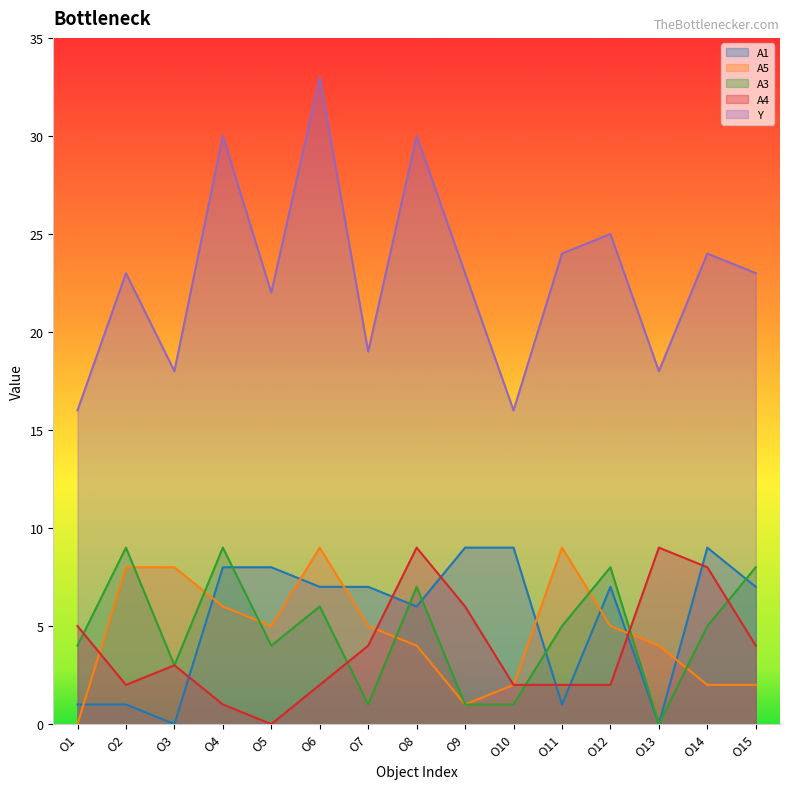

True or false: A5 and A4 cross at least once.

True